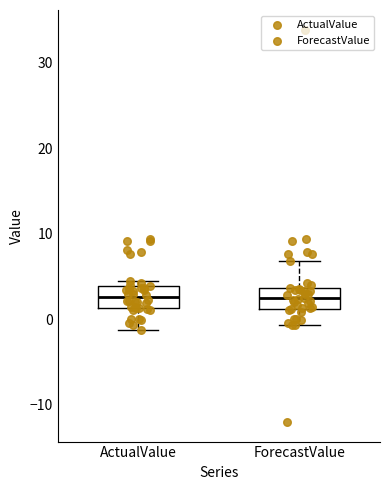

Reading left to right, transcribe this box plot: for each box, give where its median line is, the range the box spans, and where its two whiskers end, as read against the y-axis. The values are not printed on the chart, so give them approximately, as read against the axis.

ActualValue: median 3, box 1 to 4, whiskers -1 to 5
ForecastValue: median 2, box 1 to 4, whiskers -1 to 7